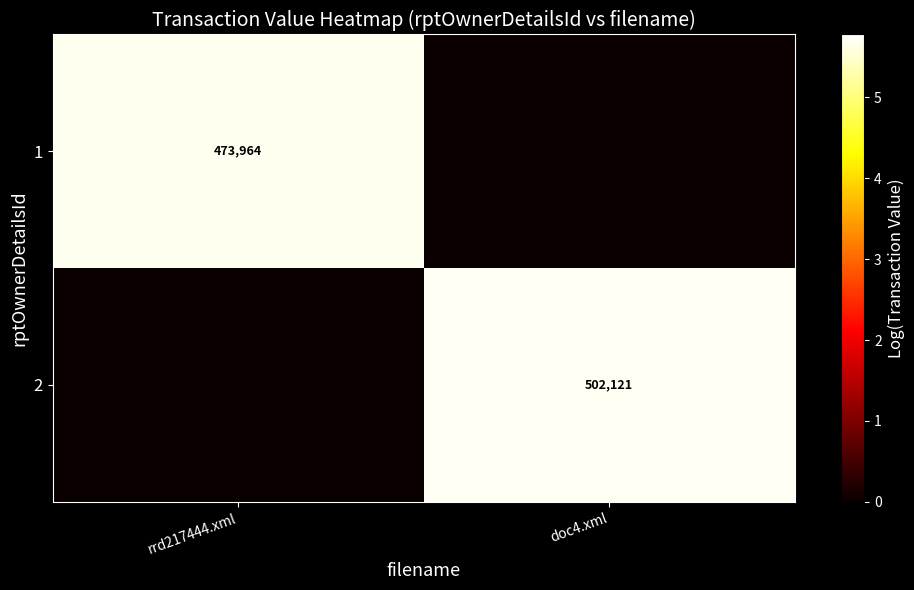

The value of 1 at rrd217444.xml is 473964. True or false?

True